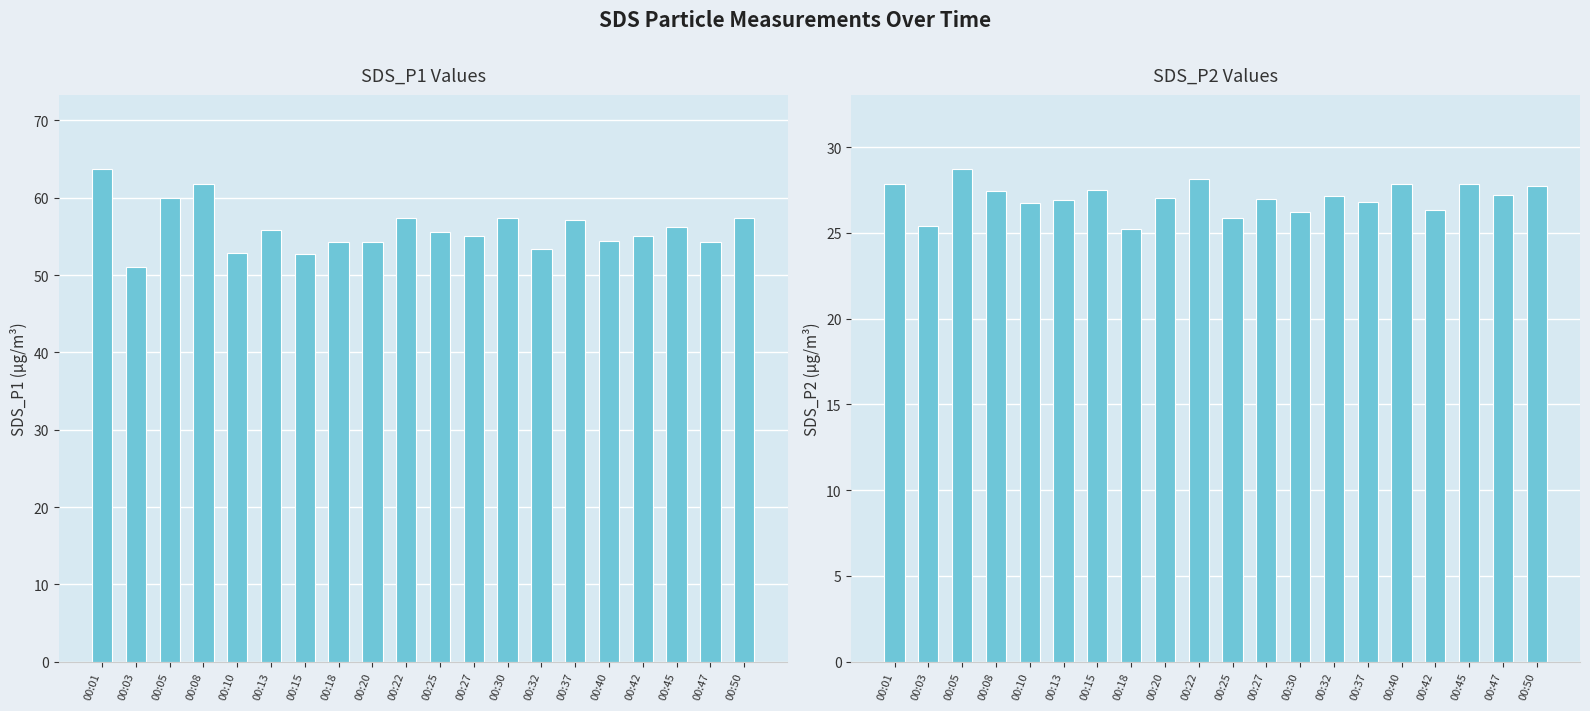

Reading left to right, list all the values displayed in this chart.

SDS_P1: 63.8	51.1	60.0	61.8	52.8	55.8	52.8	54.2	54.3	57.4	55.6	55.0	57.4	53.4	57.2	54.5	55.0	56.2	54.2	57.4
SDS_P2: 27.8	25.4	28.7	27.4	26.7	26.9	27.5	25.2	27.1	28.1	25.9	27.0	26.2	27.1	26.8	27.8	26.3	27.9	27.2	27.7